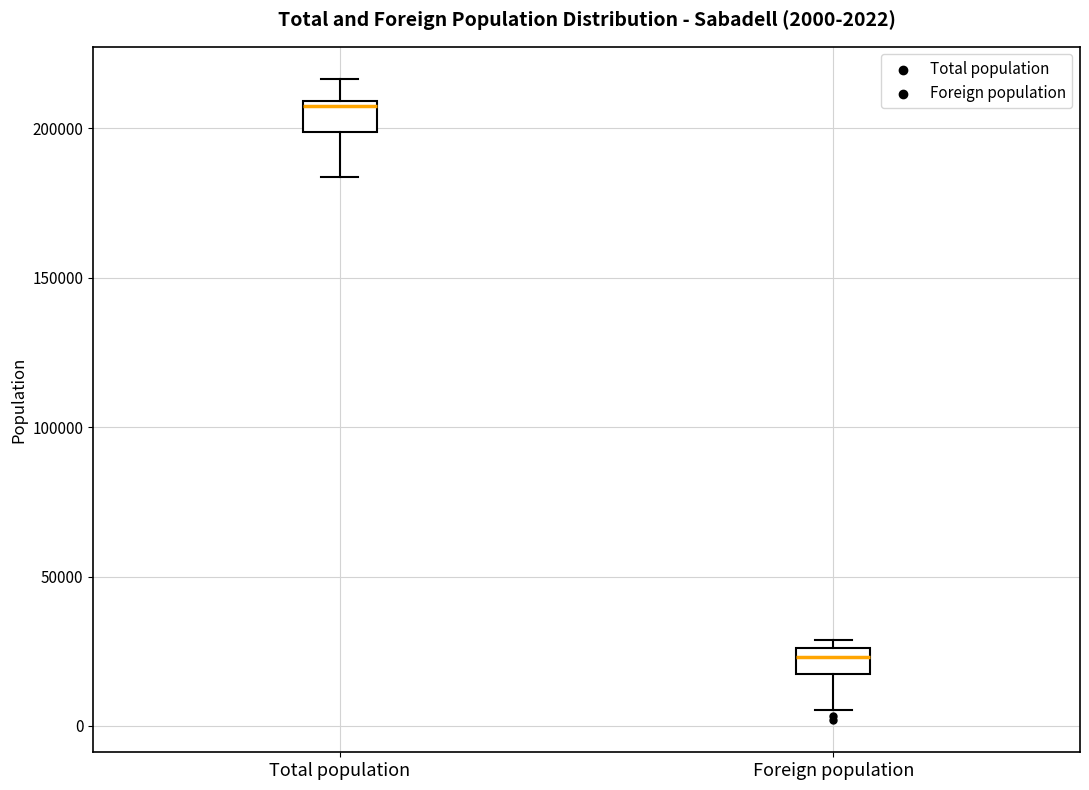

Which box has the lowest median line?

Foreign population